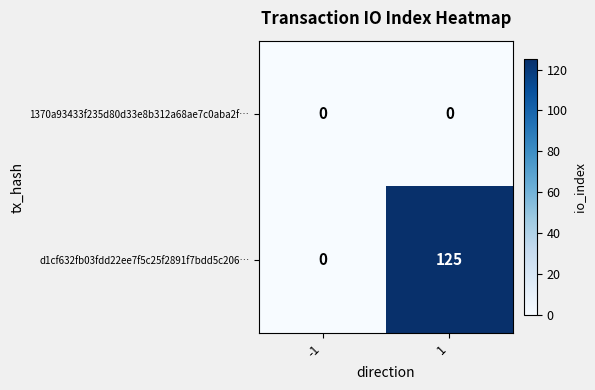

Which series changed the most between -1 and 1?

d1cf632fb03fdd22ee7f5c25f2891f7bdd5c206…